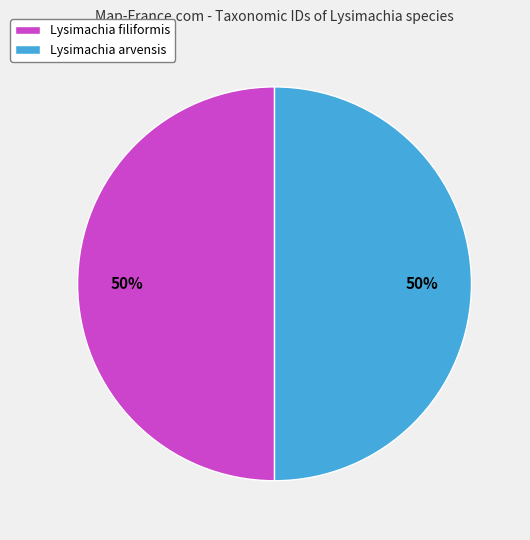

To the nearest percent, what is the average slice percentage?

50%